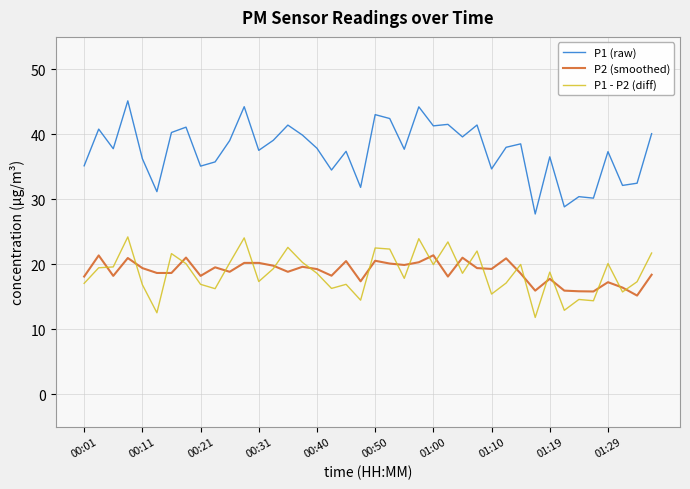

Which series has the widest spread of values?

P1 (raw)